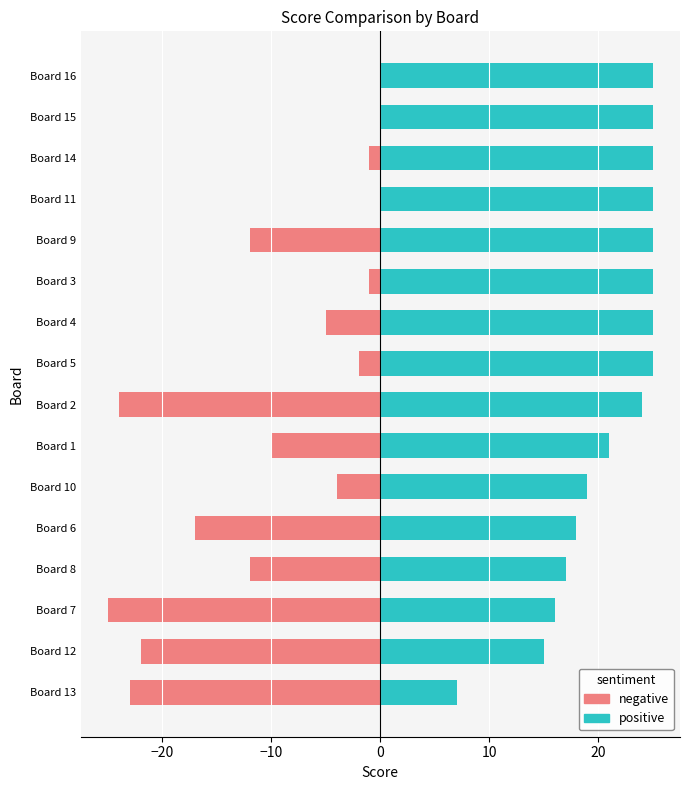

True or false: Score 2 (negative) has a value of -10 at Board 16.

False